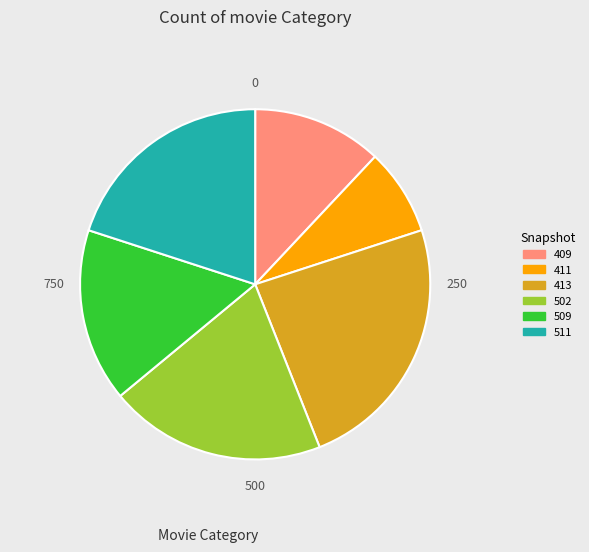

Does any single category account for the majority?

No